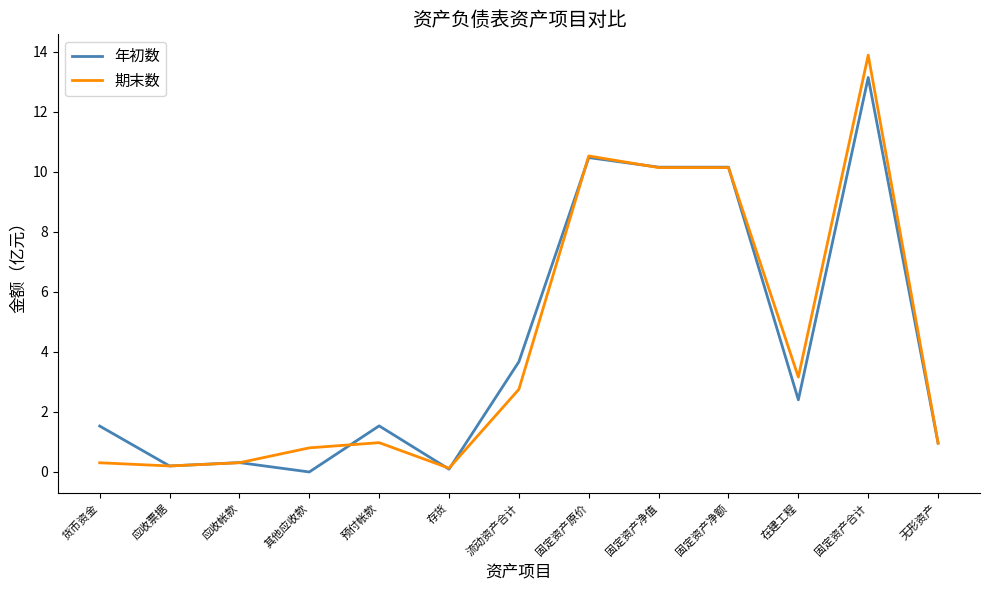

What position from the right is 流动资产合计?

7